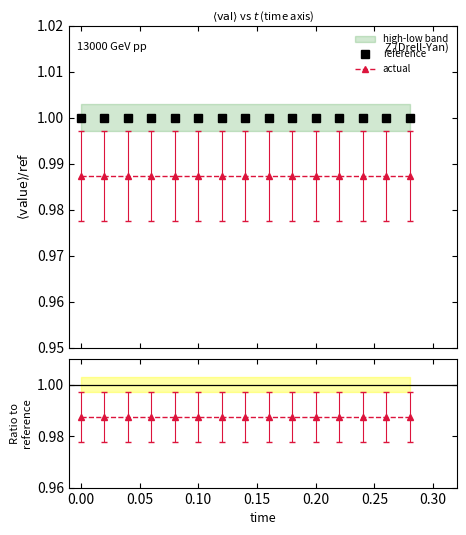

The reference series shows 0.7 at 0.15. True or false?

False